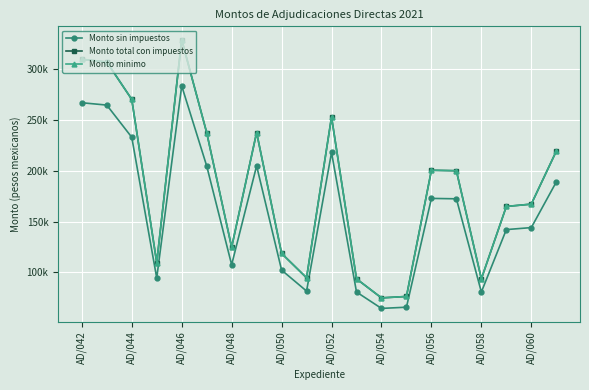

What is the value of the Monto total con impuestos point at the 16th from the left?

199870.4